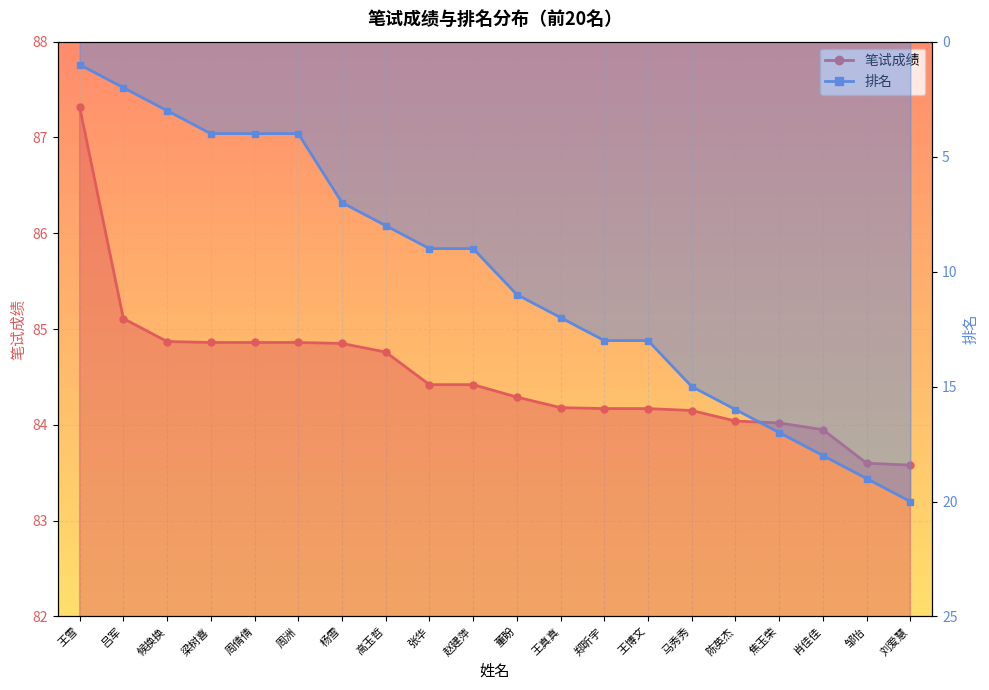

True or false: 排名 has more than 2 points higher than both neighbors.

False